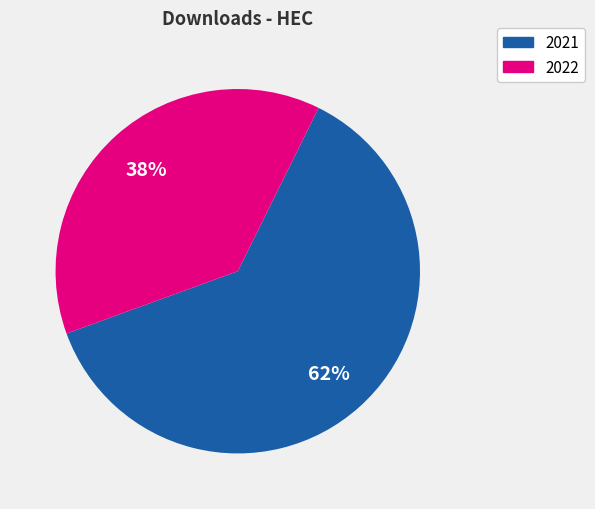

Does 2022 account for over 50% of the chart?

No